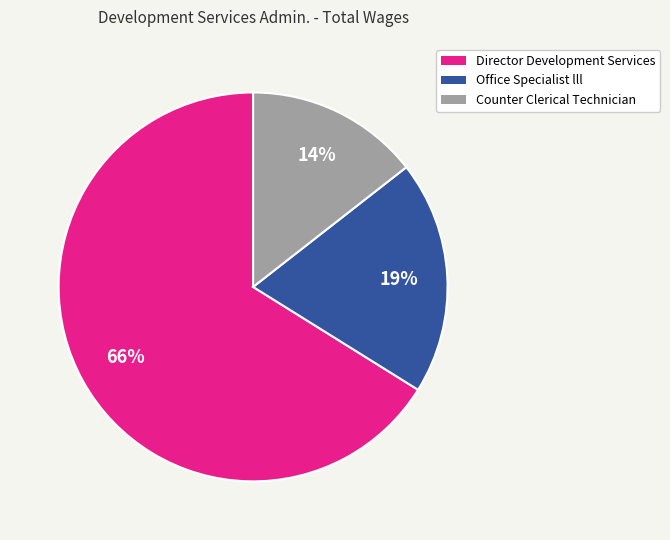

How many slices are in this pie chart?

3